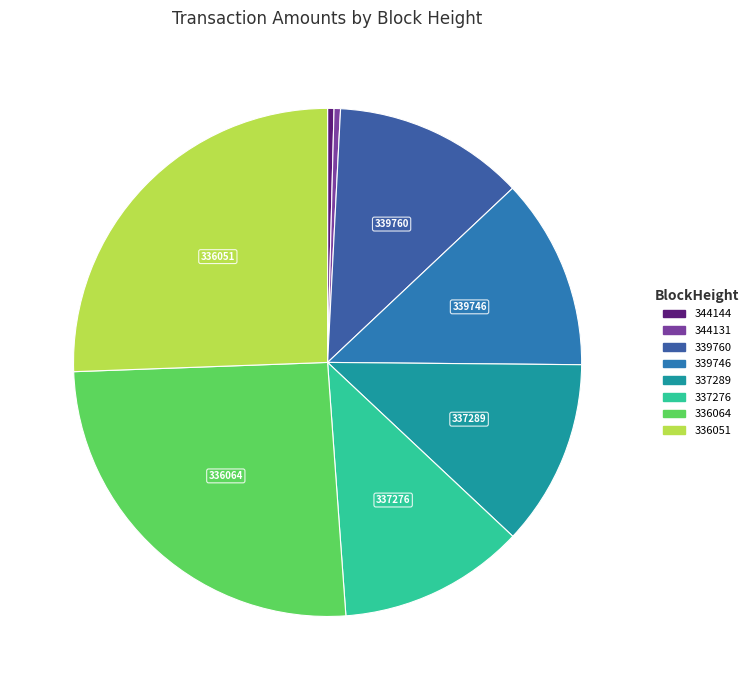

Does 344131 represent more than half of the total?

No